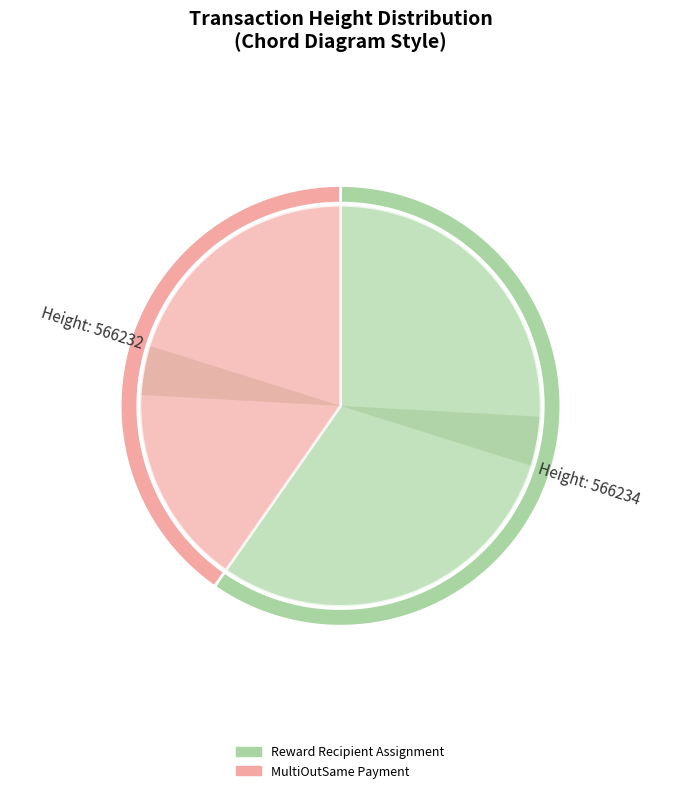

Which slice represents more than half of the pie?

566234